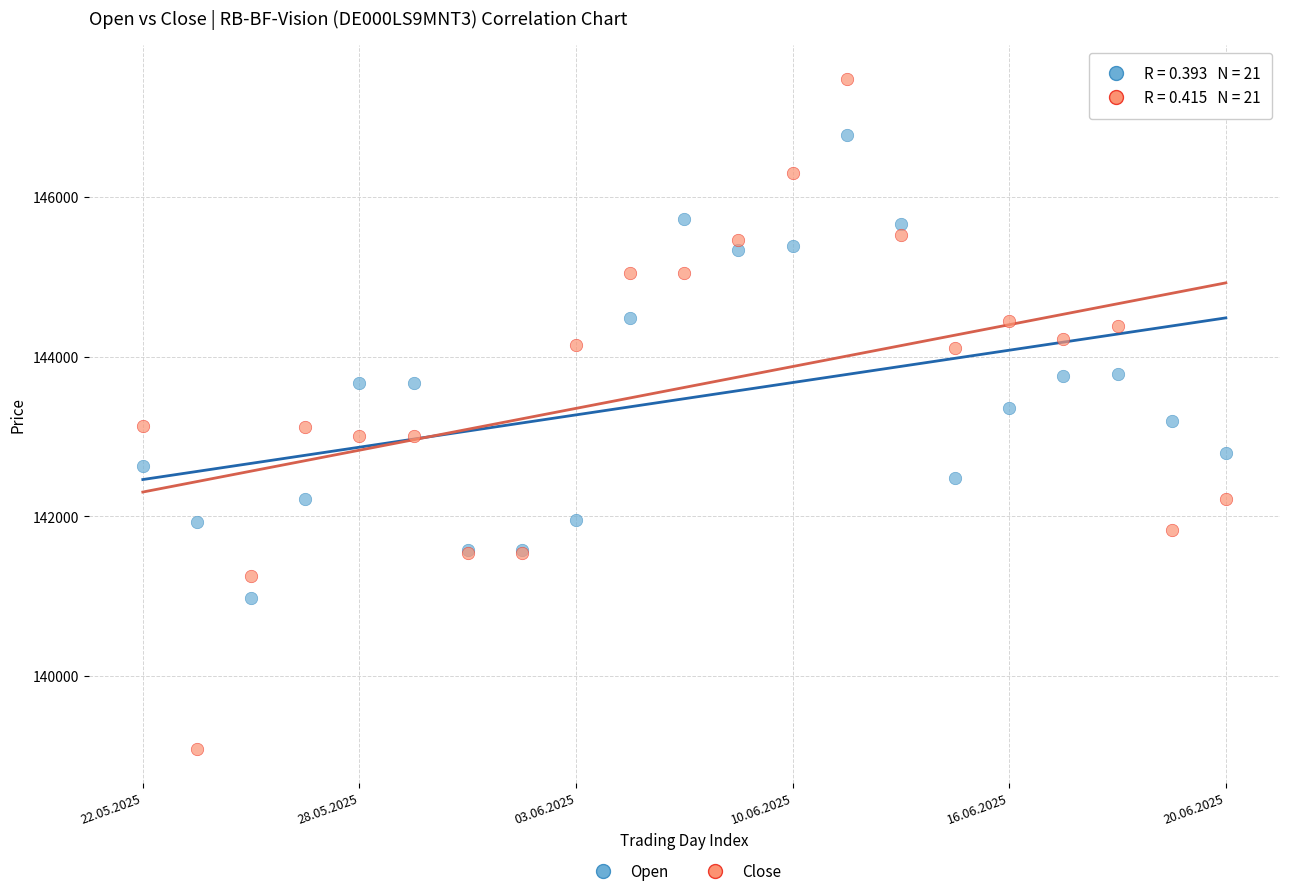

Which series has the largest Y range (max minus min)?

Close